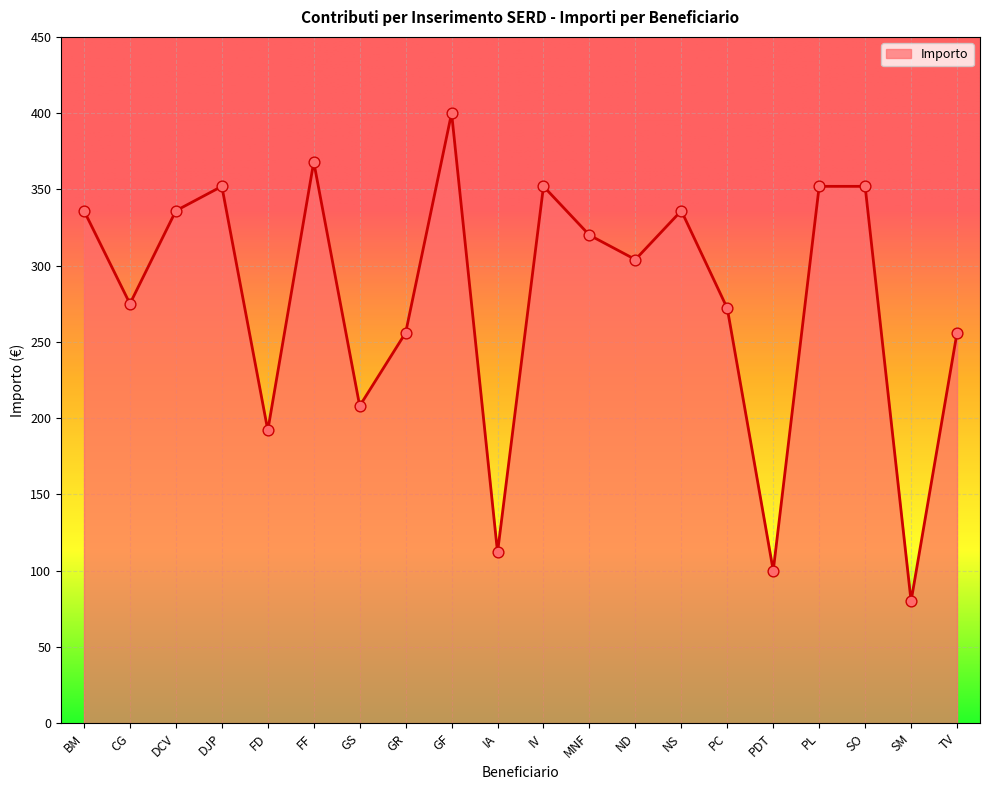

What is the ratio of the value at FD to the value at PC?

0.7